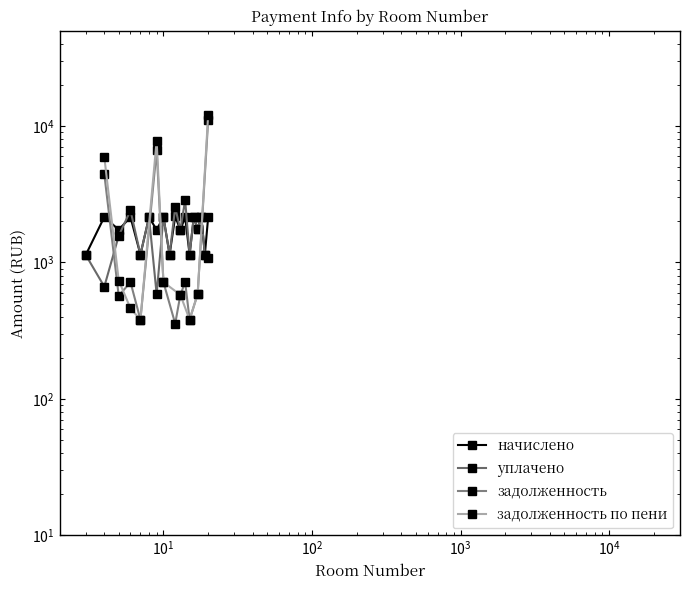

Where does the уплачено series first go above 1736?

6